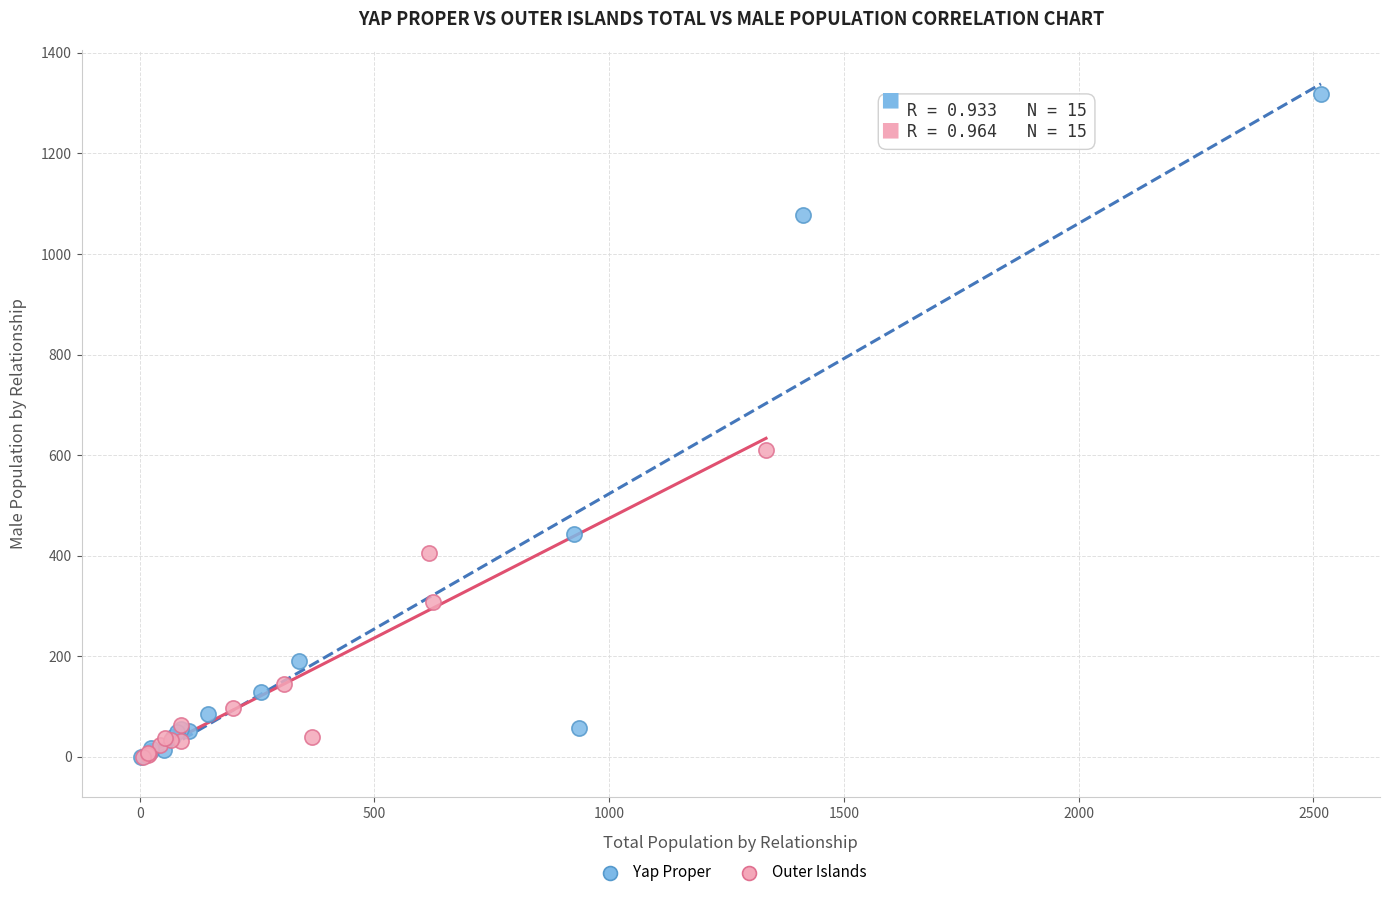

Which series has the largest Y range (max minus min)?

Yap Proper